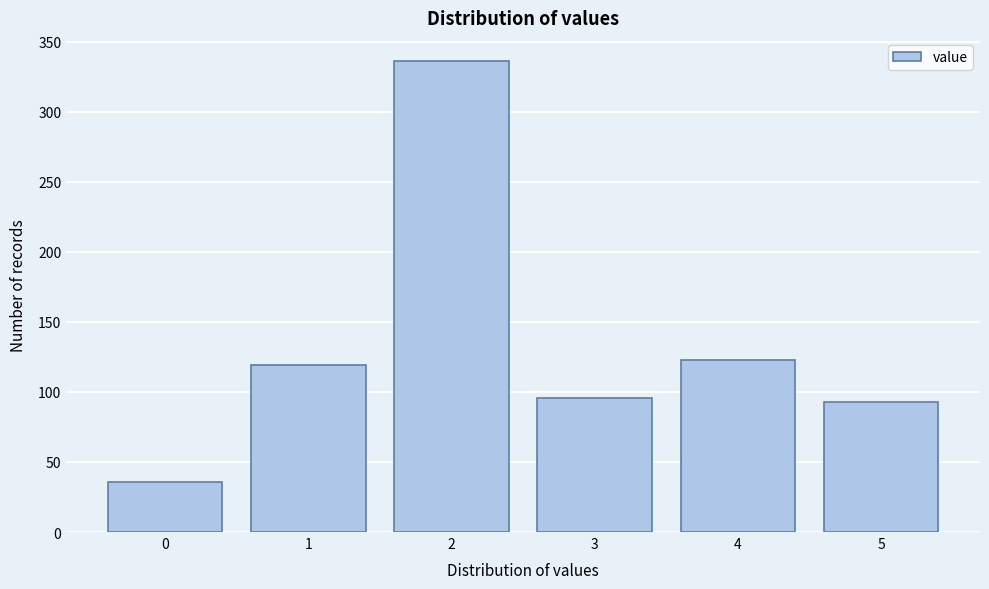

Reading left to right, transcribe all the data shown in this chart.

36	119	336	96	123	93